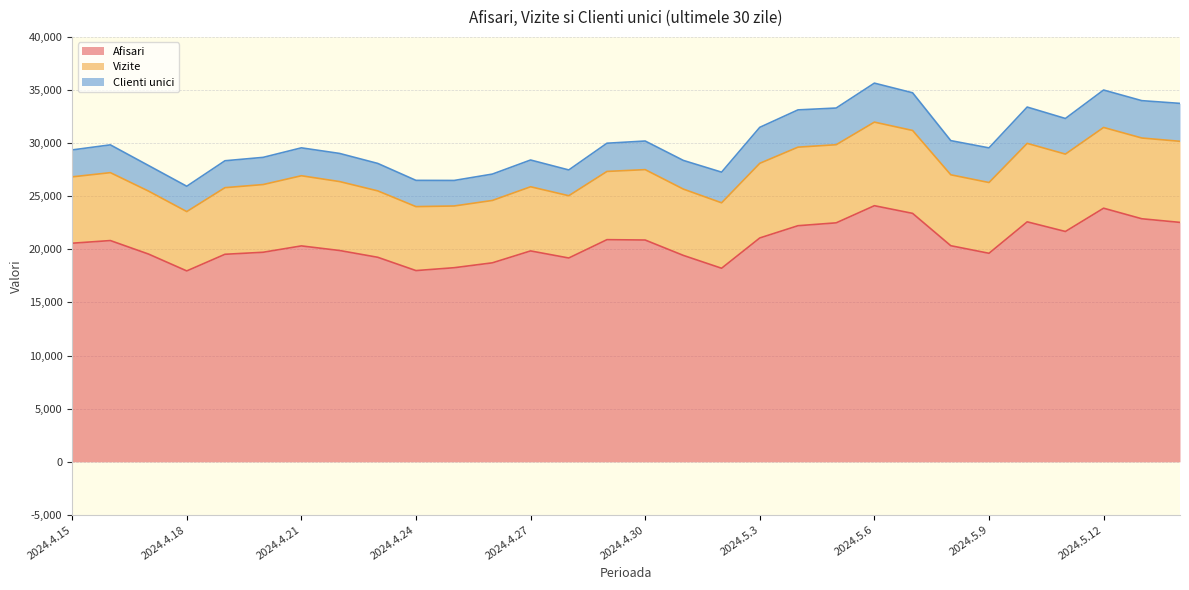

The value of Afisari at 2024.4.24 is 24066. True or false?

False